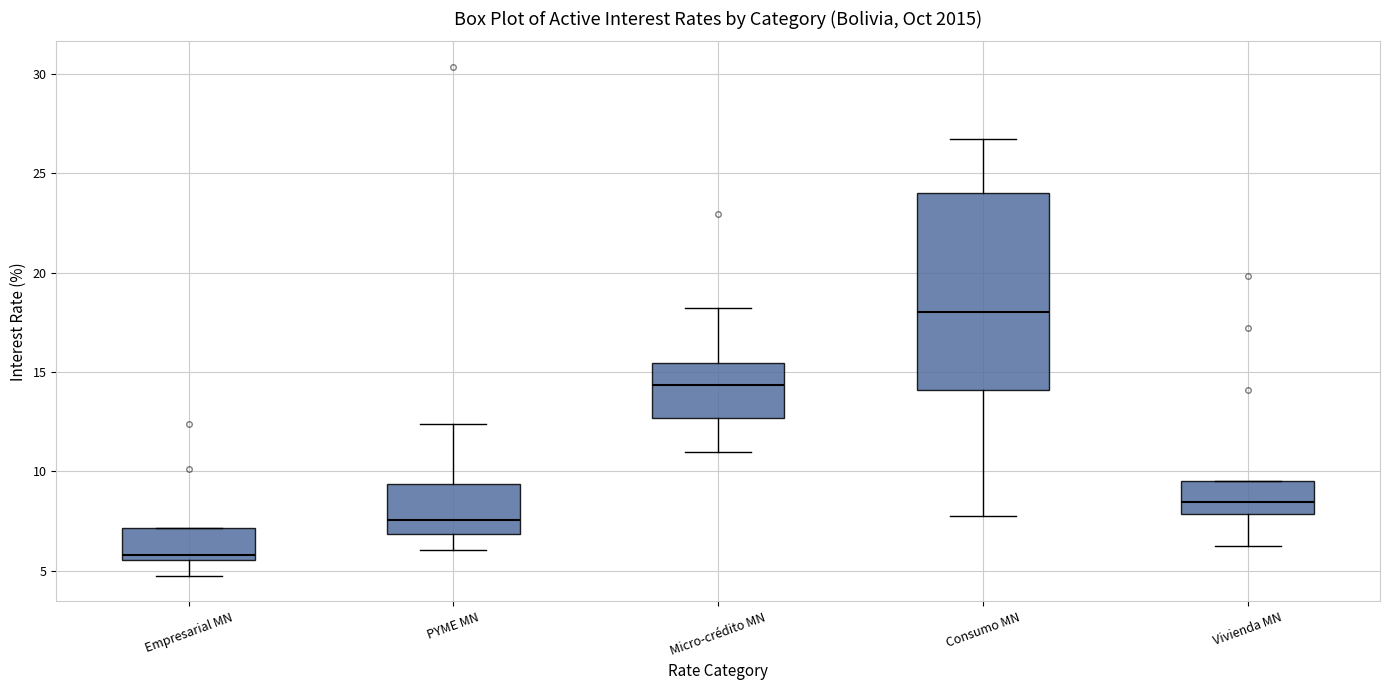

Reading left to right, read every box against the y-axis: the position of its median line, the range the box covers, and the ends of its whiskers. The values are not printed on the chart, so give them approximately, as read against the axis.

Empresarial MN: median 6.0, box 5.5 to 7.0, whiskers 5.0 to 7.0
PYME MN: median 7.5, box 7.0 to 9.5, whiskers 6.0 to 12.5
Micro-crédito MN: median 14.5, box 12.5 to 15.5, whiskers 11.0 to 18.0
Consumo MN: median 18.0, box 14.0 to 24.0, whiskers 8.0 to 26.5
Vivienda MN: median 8.5, box 8.0 to 9.5, whiskers 6.5 to 9.5